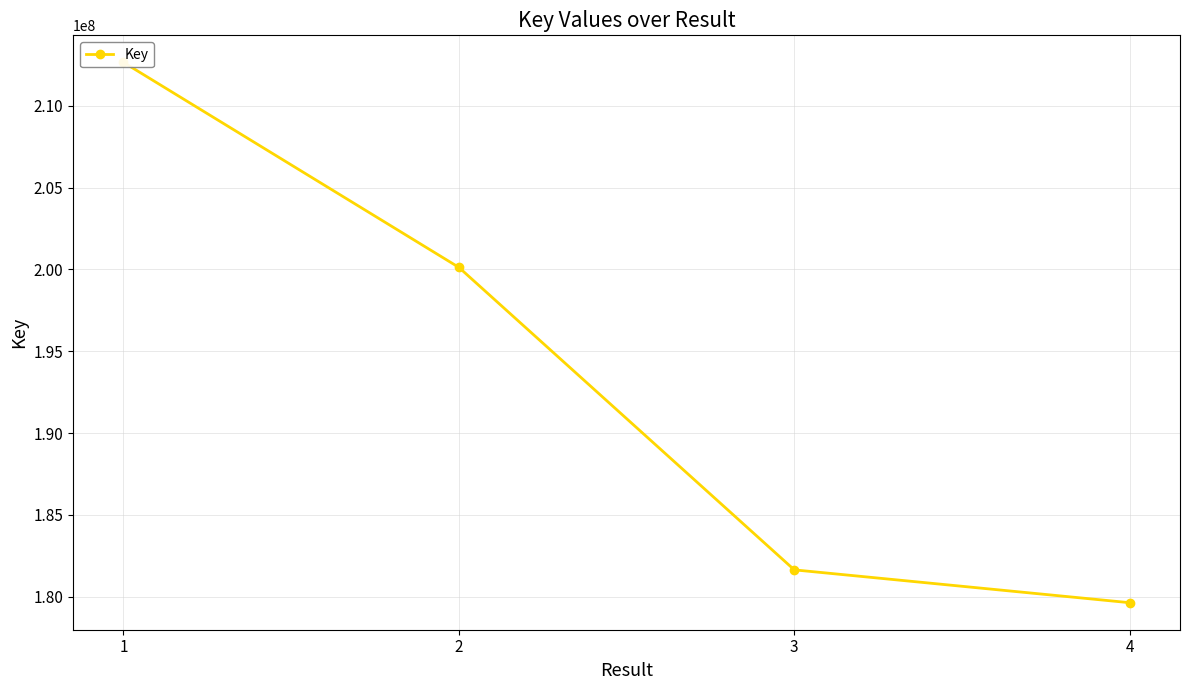

Reading left to right, extract all data points from this chart.

212652344	200124944	181642670	179635470